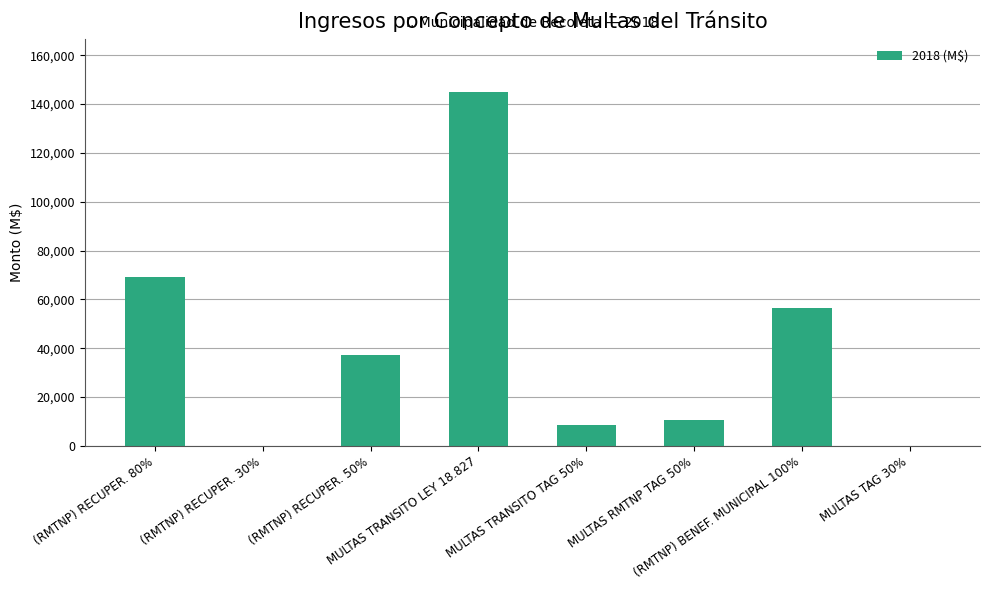

What is the change in value from (RMTNP) RECUPER. 30% to MULTAS TRANSITO TAG 50%?

+8653